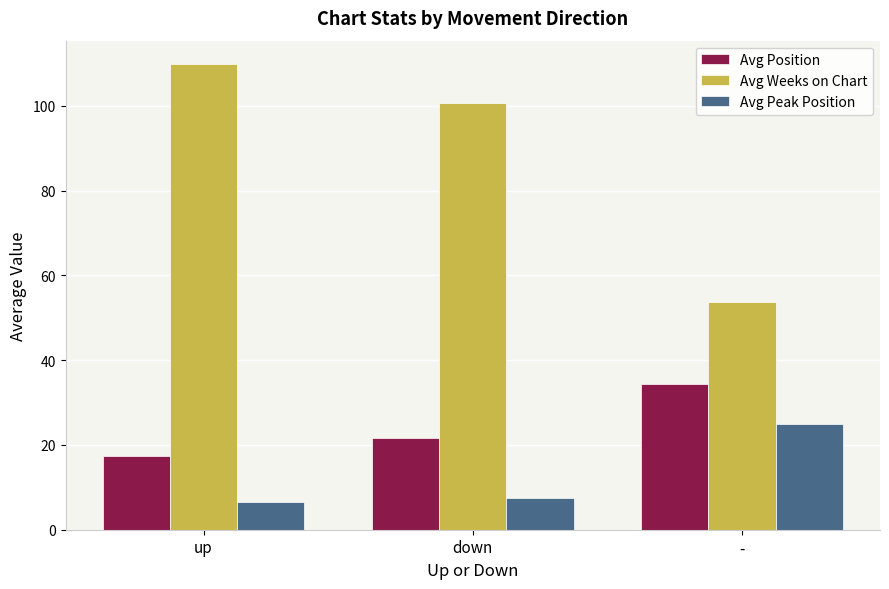

What is the difference between the maximum and minimum values in the Avg Weeks on Chart series?

56.2